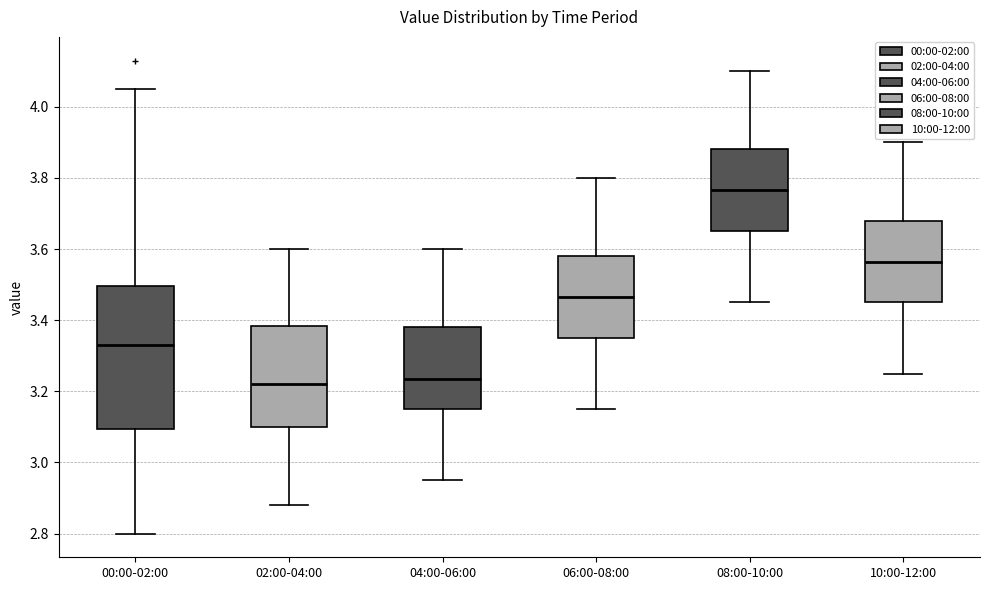

Reading left to right, transcribe this box plot: for each box, give where its median line is, the range the box spans, and where its two whiskers end, as read against the y-axis. The values are not printed on the chart, so give them approximately, as read against the axis.

00:00-02:00: median 3.34, box 3.10 to 3.50, whiskers 2.80 to 4.06
02:00-04:00: median 3.22, box 3.10 to 3.38, whiskers 2.88 to 3.60
04:00-06:00: median 3.24, box 3.16 to 3.38, whiskers 2.96 to 3.60
06:00-08:00: median 3.46, box 3.36 to 3.58, whiskers 3.16 to 3.80
08:00-10:00: median 3.76, box 3.66 to 3.88, whiskers 3.46 to 4.10
10:00-12:00: median 3.56, box 3.46 to 3.68, whiskers 3.26 to 3.90